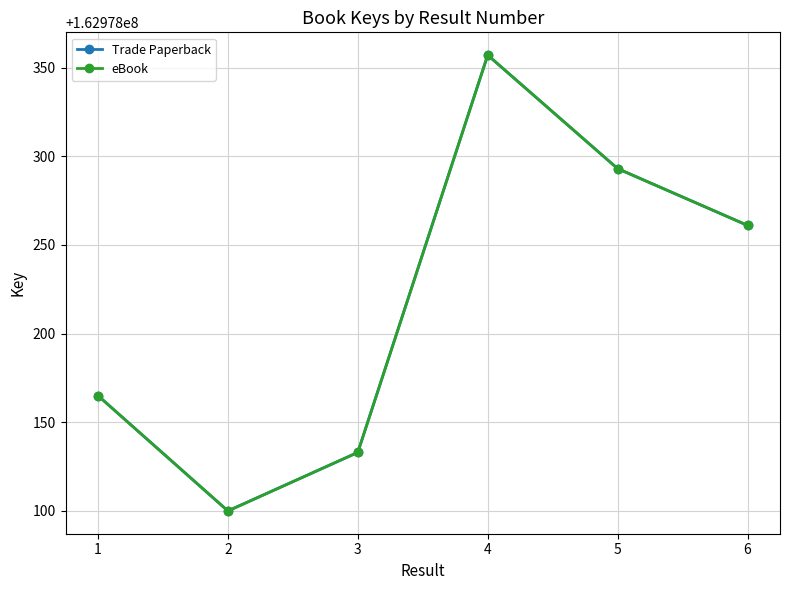

Does the chart have visible grid lines?

Yes